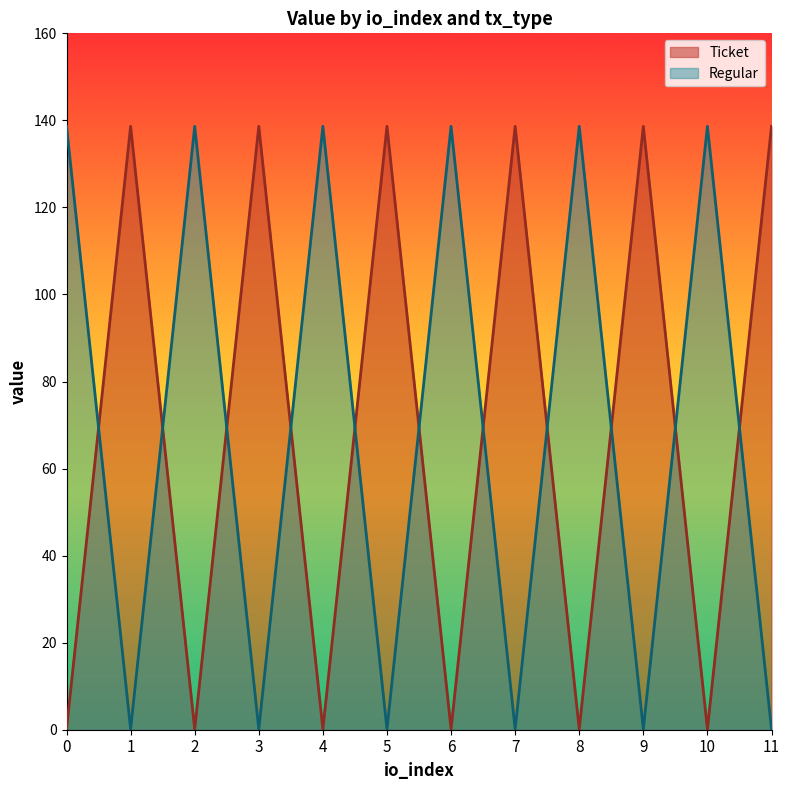

What is the average value of the Ticket series?

69.4